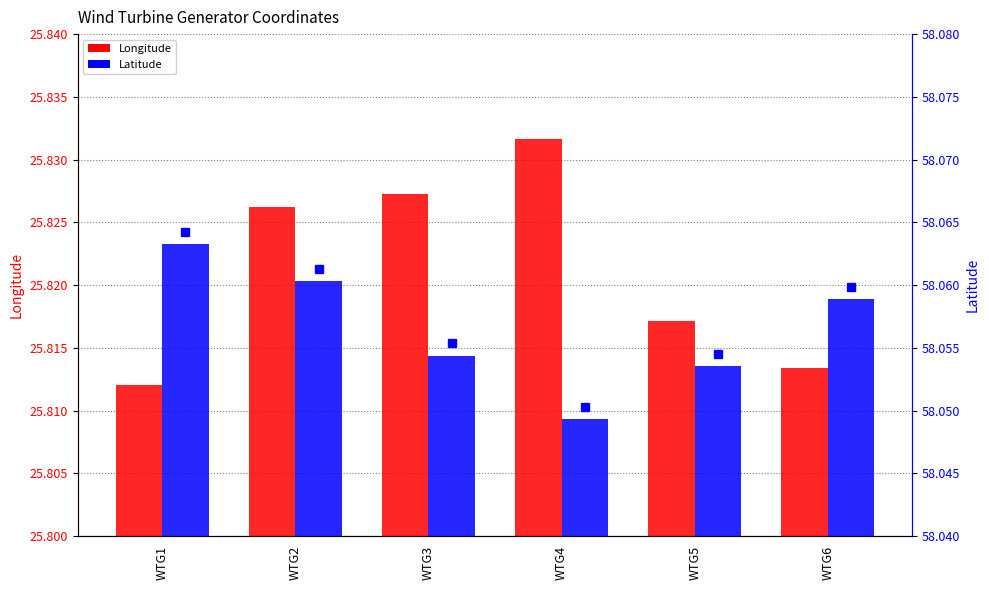

What is the greatest value displayed?

58.1